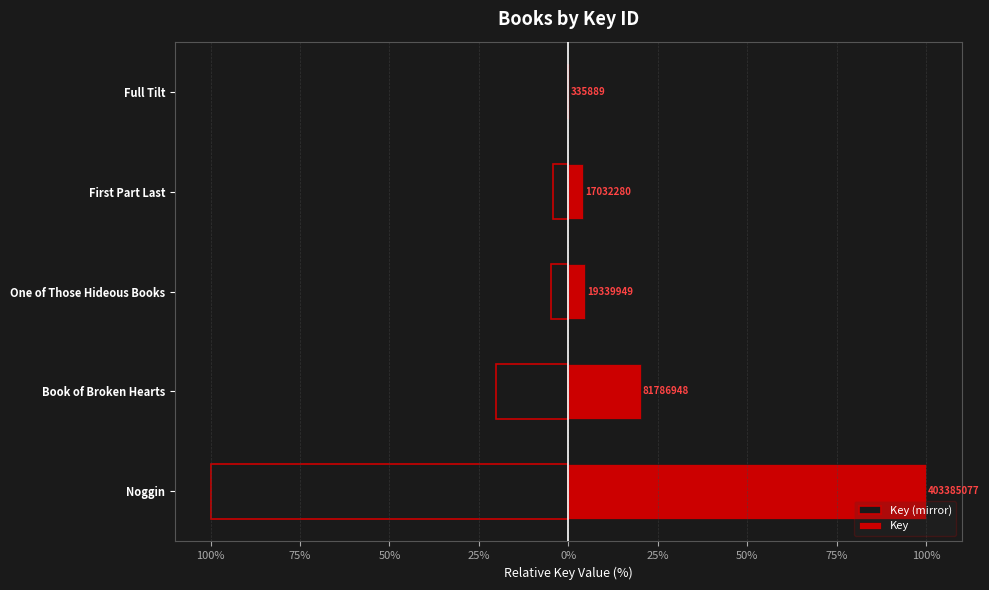

What is the difference between the Key values at Book of Broken Hearts and Full Tilt?

20.2